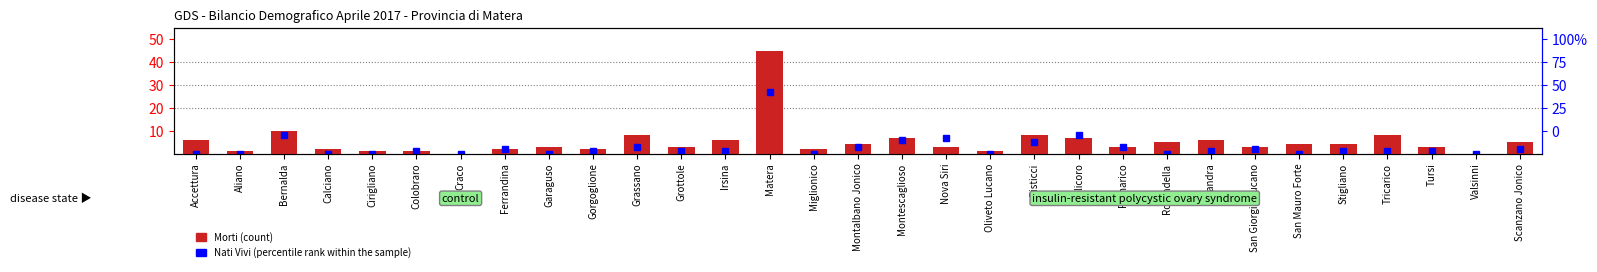

Is it true that the value at Tursi is 1?

False